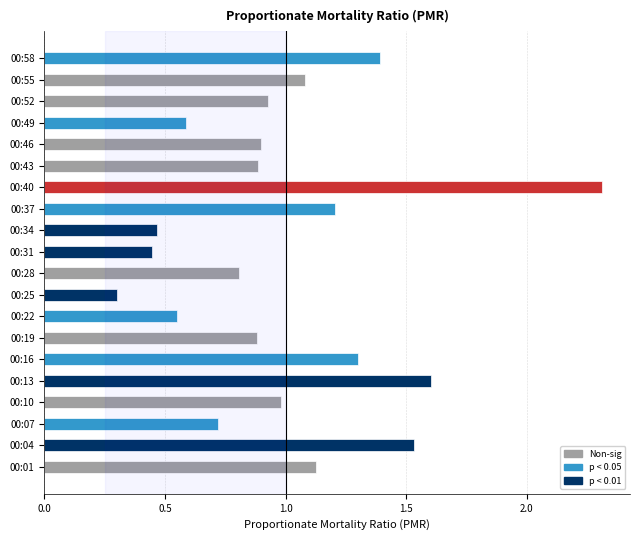

What value does the data have at 00:49?

0.6